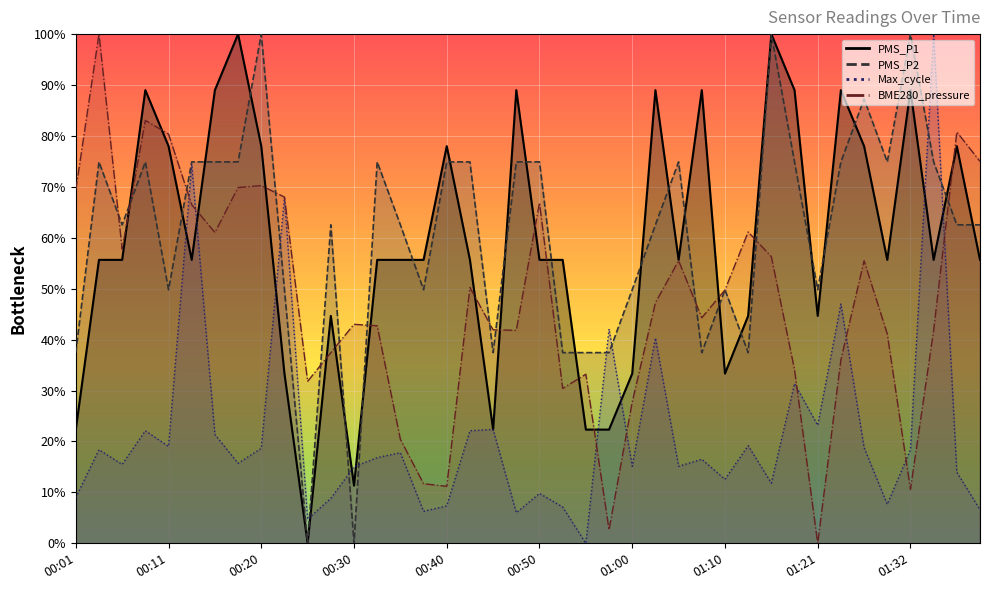

At how many categories does at least one series exceed 32?

38